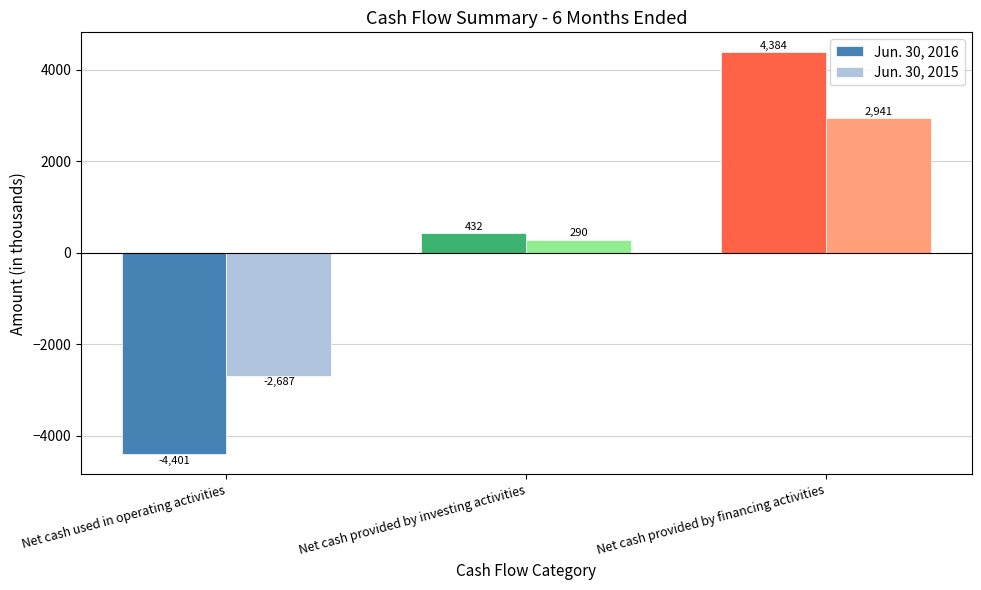

True or false: Jun. 30, 2016 has a value of 4384 at Net cash provided by financing activities.

True